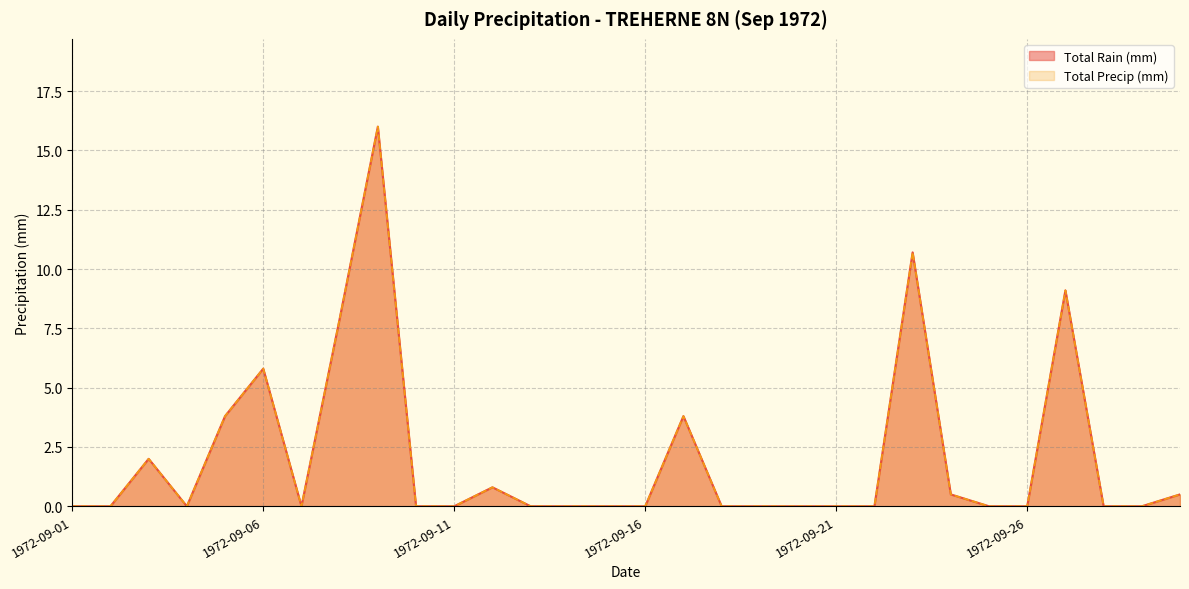

Reading right to left, list all the values displayed in this chart.

Total Rain (mm): 0.5	0.0	0.0	9.1	0.0	0.0	0.5	10.7	0.0	0.0	0.0	0.0	0.0	3.8	0.0	0.0	0.0	0.0	0.8	0.0	0.0	16.0	7.9	0.0	5.8	3.8	0.0	2.0	0.0	0.0
Total Precip (mm): 0.5	0.0	0.0	9.1	0.0	0.0	0.5	10.7	0.0	0.0	0.0	0.0	0.0	3.8	0.0	0.0	0.0	0.0	0.8	0.0	0.0	16.0	7.9	0.0	5.8	3.8	0.0	2.0	0.0	0.0